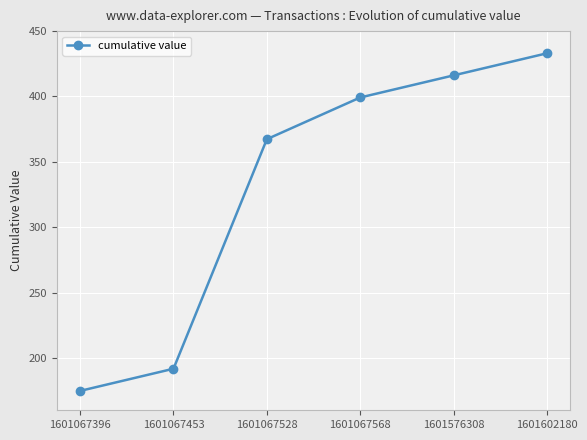

Reading left to right, transcribe all the data shown in this chart.

1601067396=174.8	1601067453=191.8	1601067528=367.3	1601067568=399.2	1601576308=416.1	1601602180=433.0